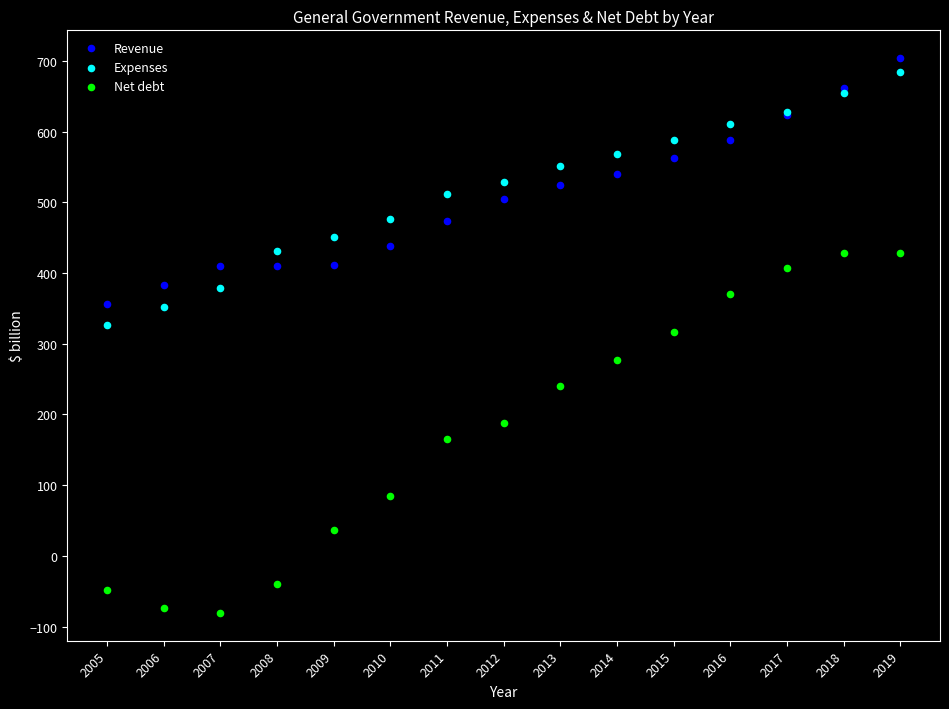

Which series reaches the minimum Y coordinate?

Net debt